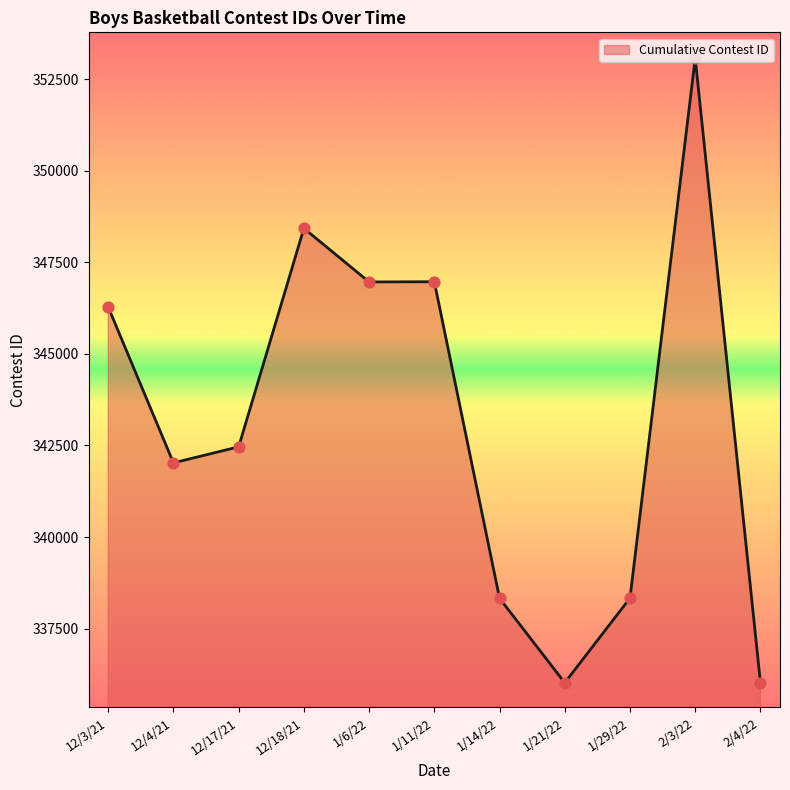

Approximately how many times larger is the value at 12/3/21 compared to 12/4/21?

1.0